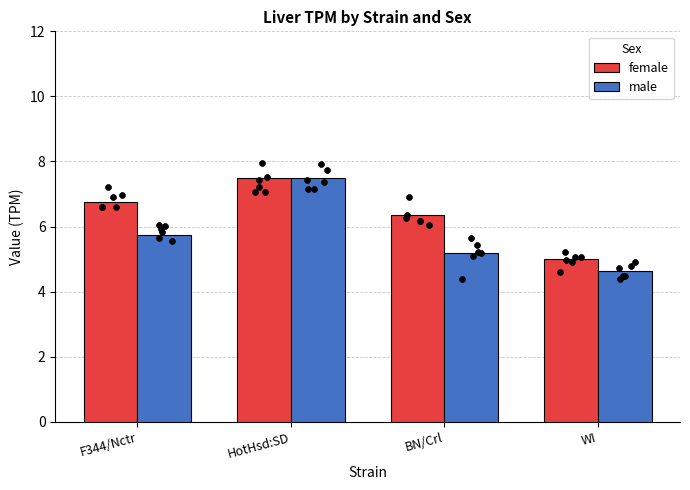

Which series contains the lowest Y value?

male